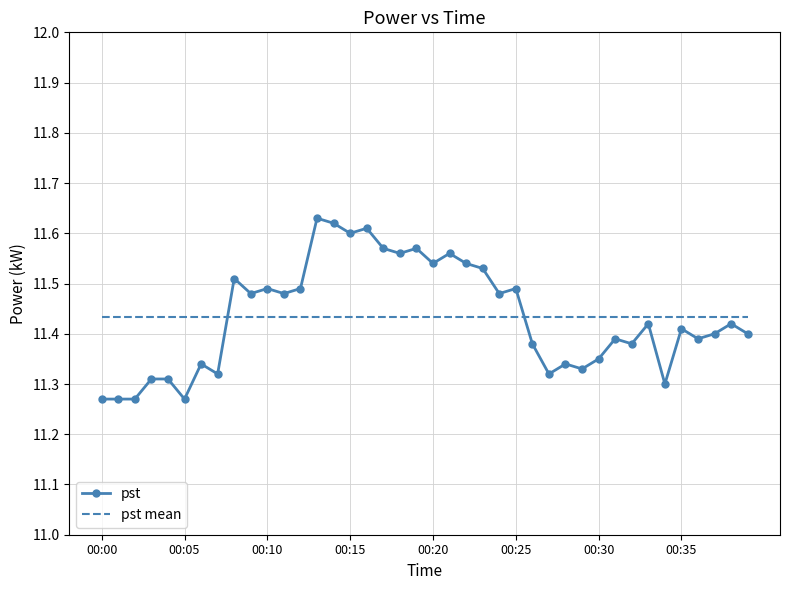

Which series has the largest range (max minus min)?

pst